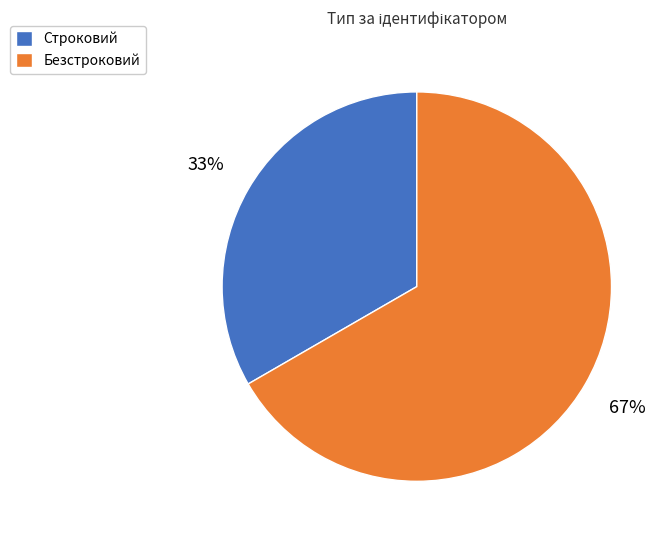

Which category has the smallest portion of the pie?

Строковий